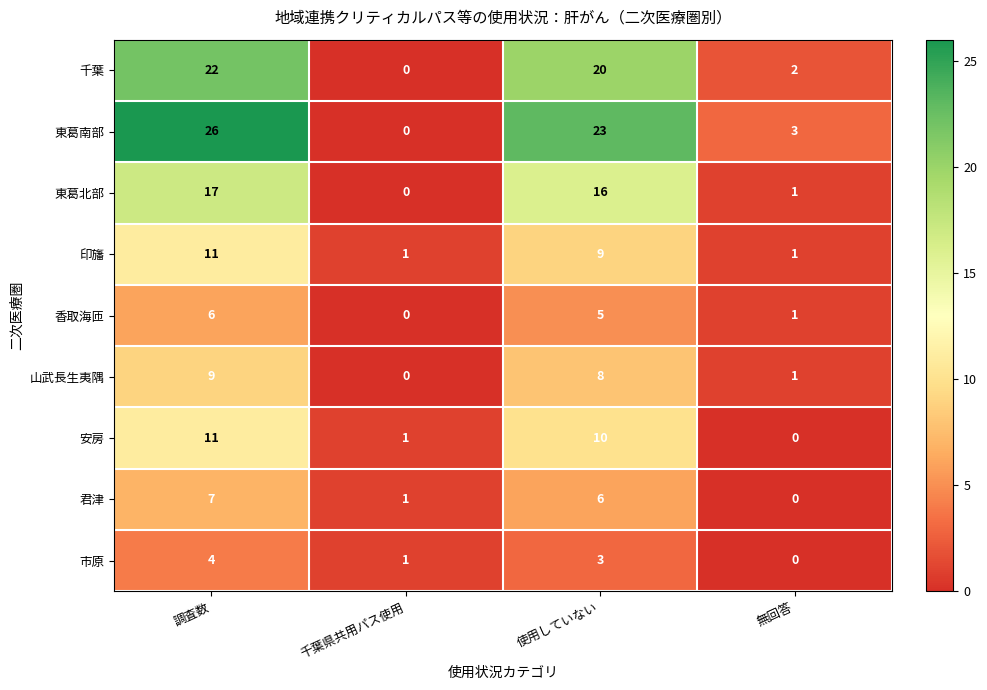

Rank the categories by 東葛北部 value from highest to lowest.

調査数, 使用していない, 無回答, 千葉県共用パス使用